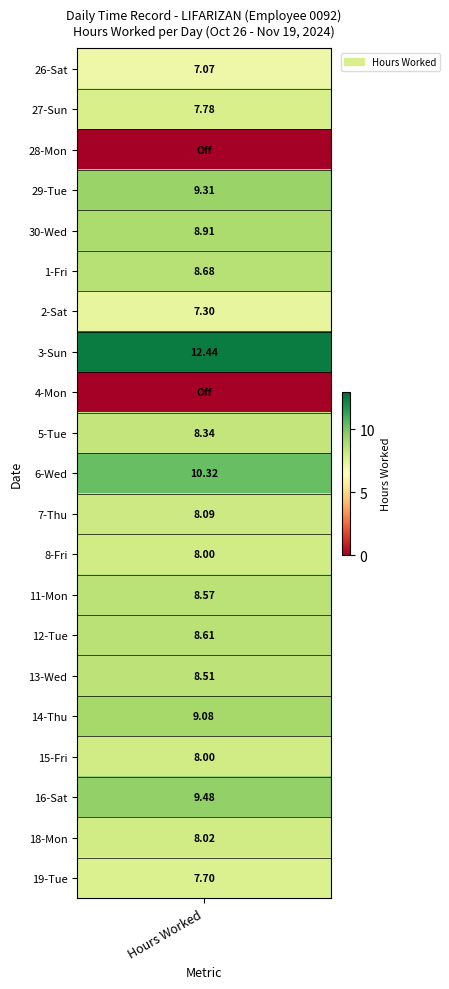

Between 6 and 5, which is larger?

6